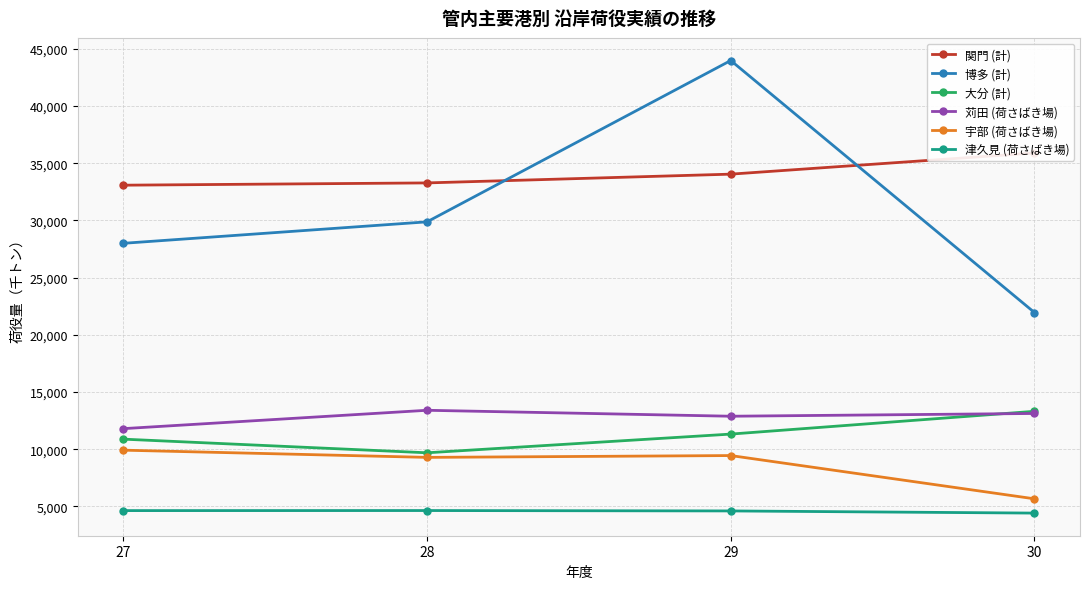

Which category has the highest value across all series?

29